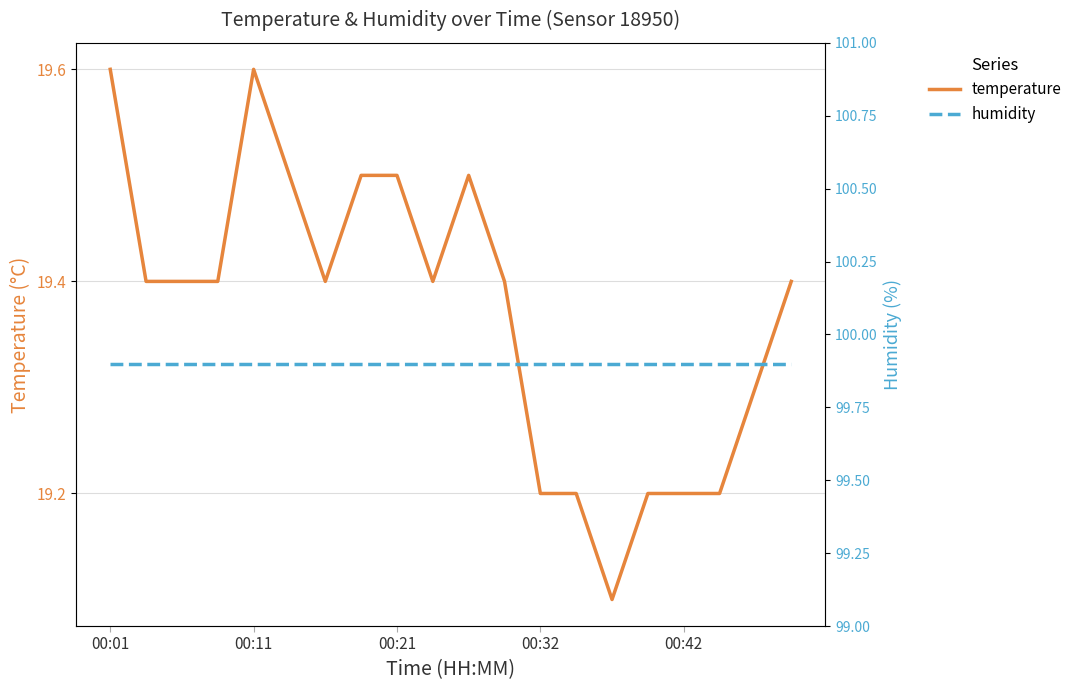

What is the maximum value shown in the chart?

99.9